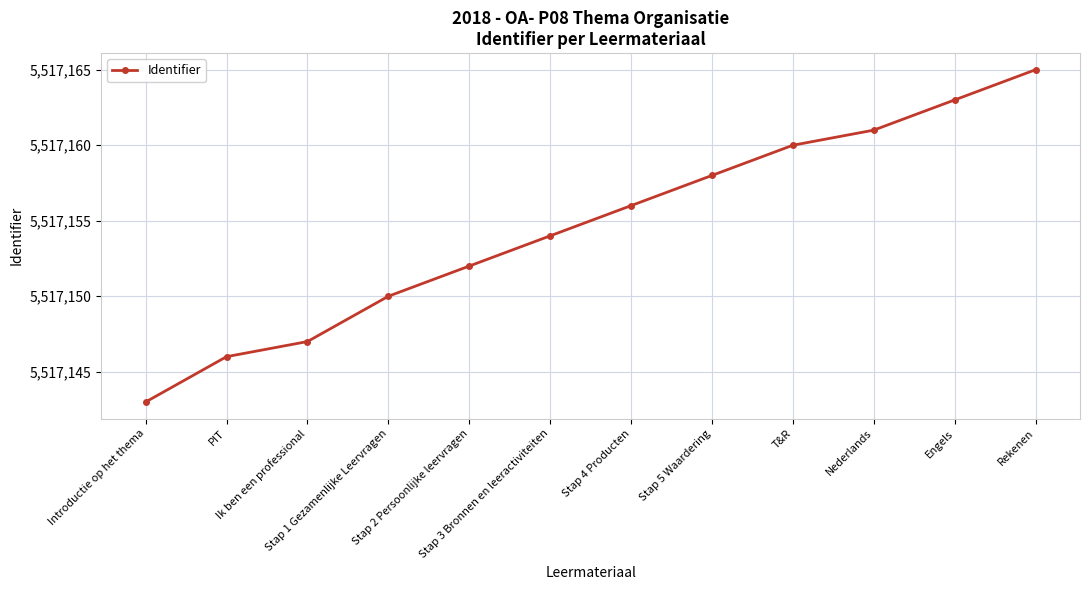

The chart shows a value of 5517161 at Nederlands. True or false?

True